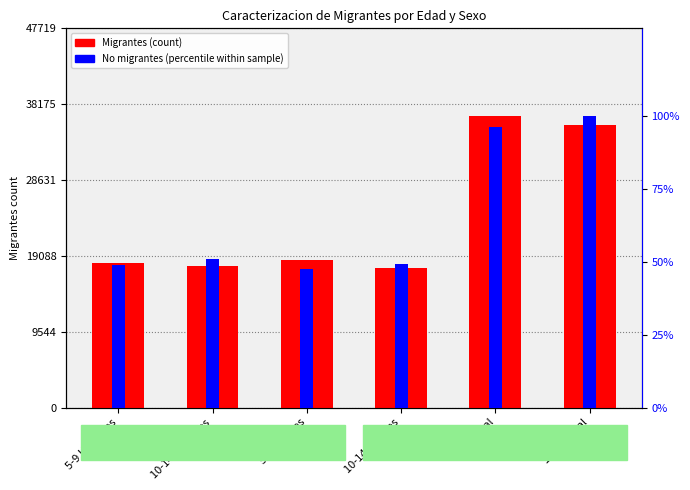

What is the value of the No migrantes (percentile) bar at the 1st from the left?

48.9